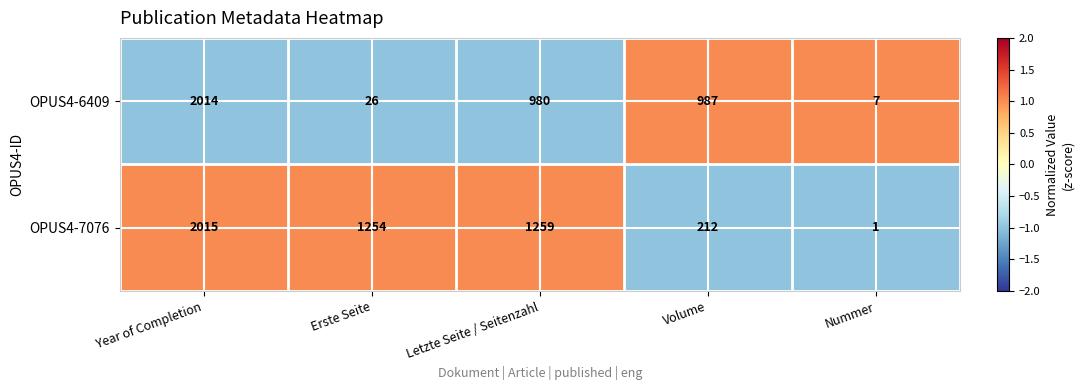

True or false: OPUS4-7076 has a value of 1 at Nummer.

True